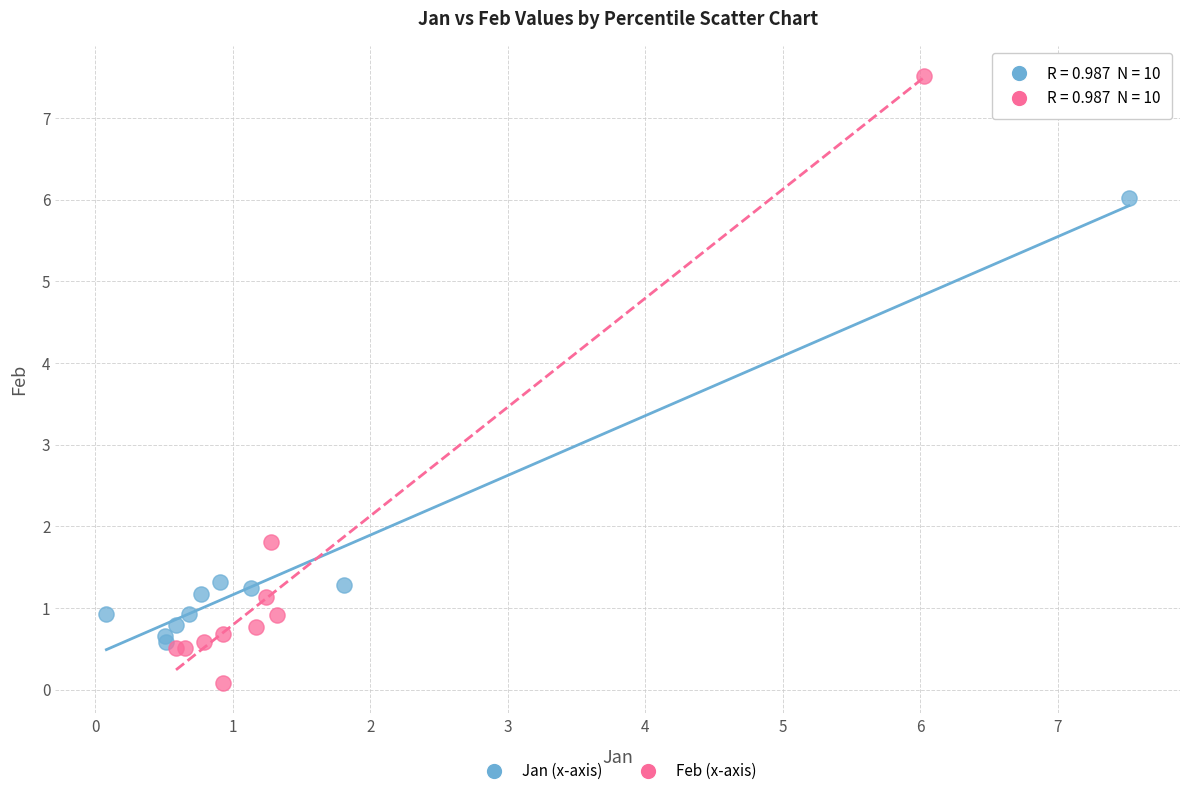

Which series contains the highest Y value?

Feb (x-axis)